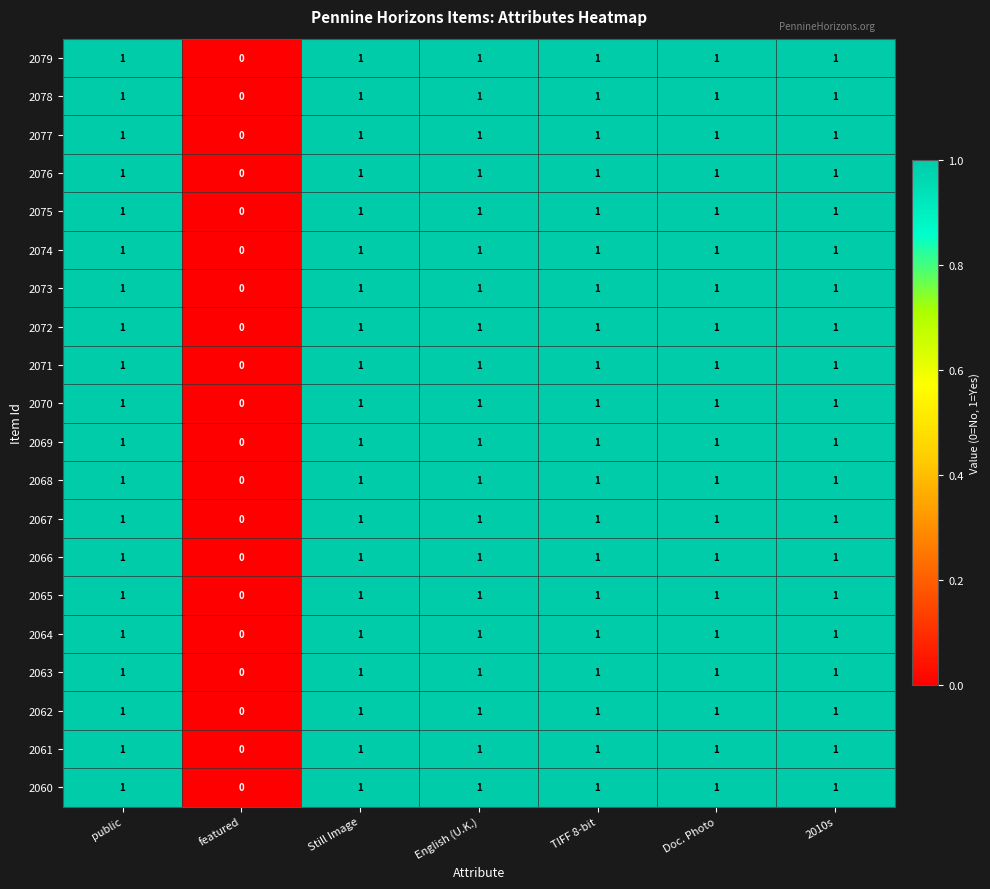

Is it true that 2071 equals 2 at English (U.K.)?

False